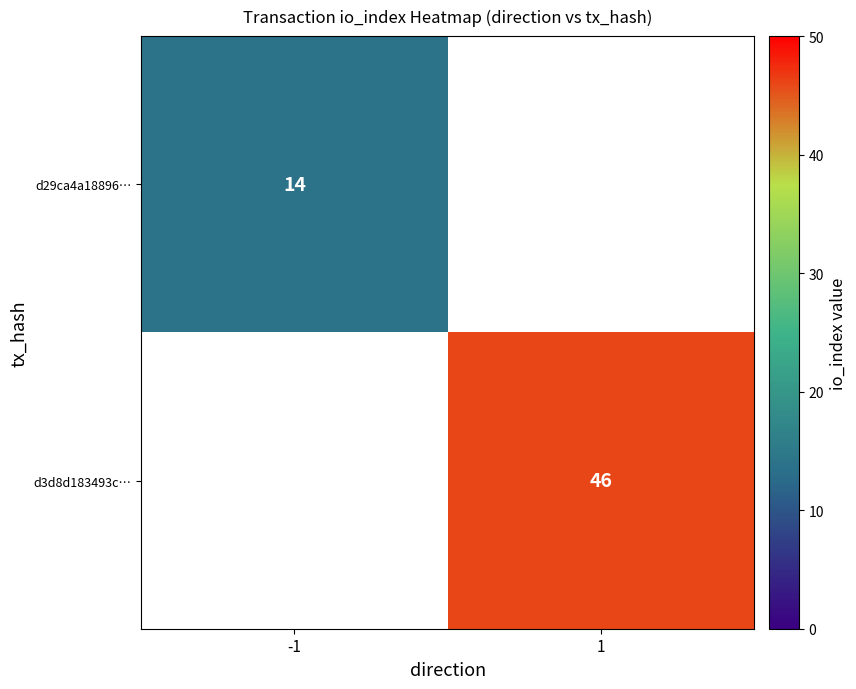

The value of d3d8d183493c… at 1 is 18. True or false?

False